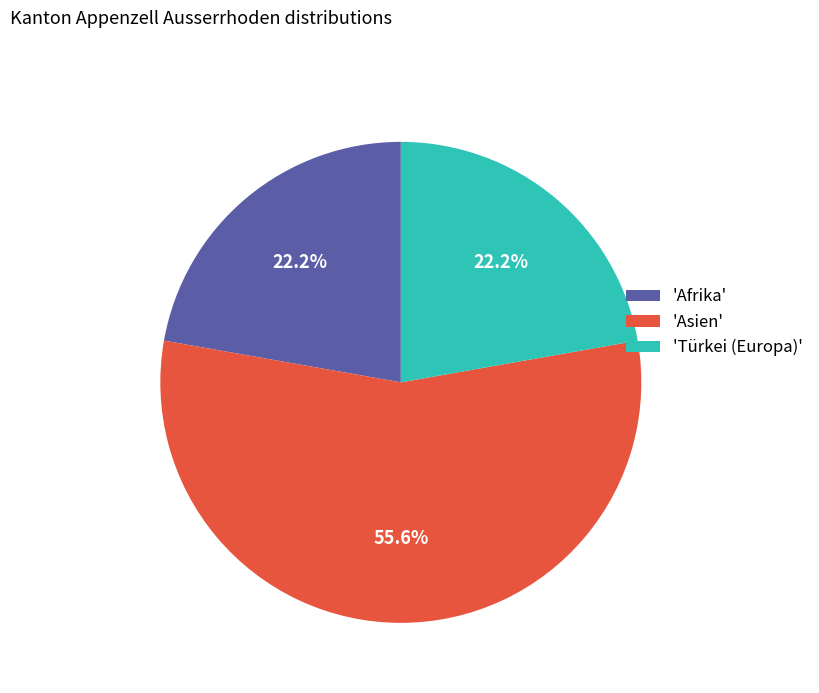

To the nearest percent, what is the difference between the largest and smallest slice percentages?

33%